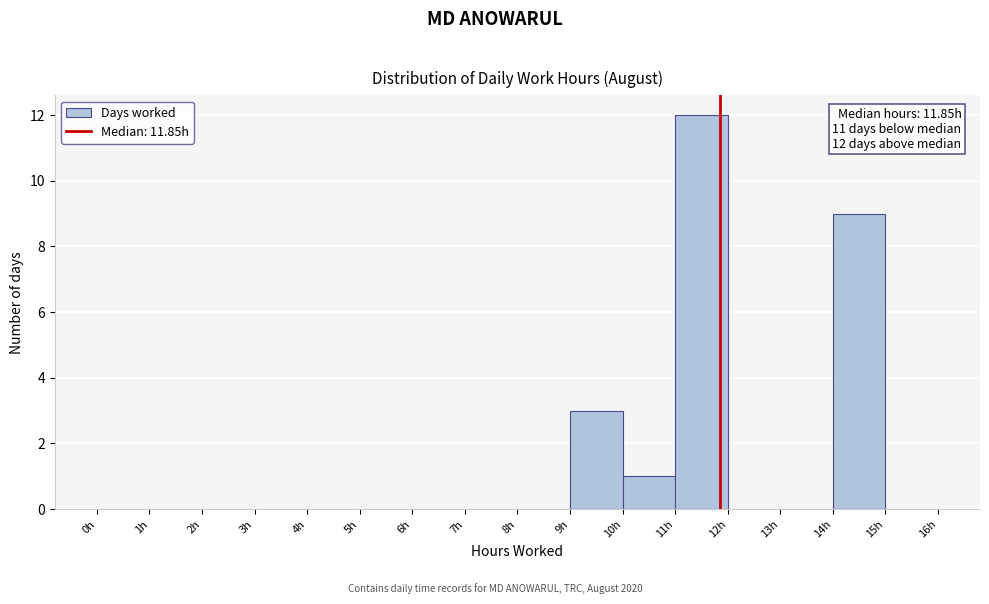

Over which range of the x-axis is the bar tallest?

11 to 12